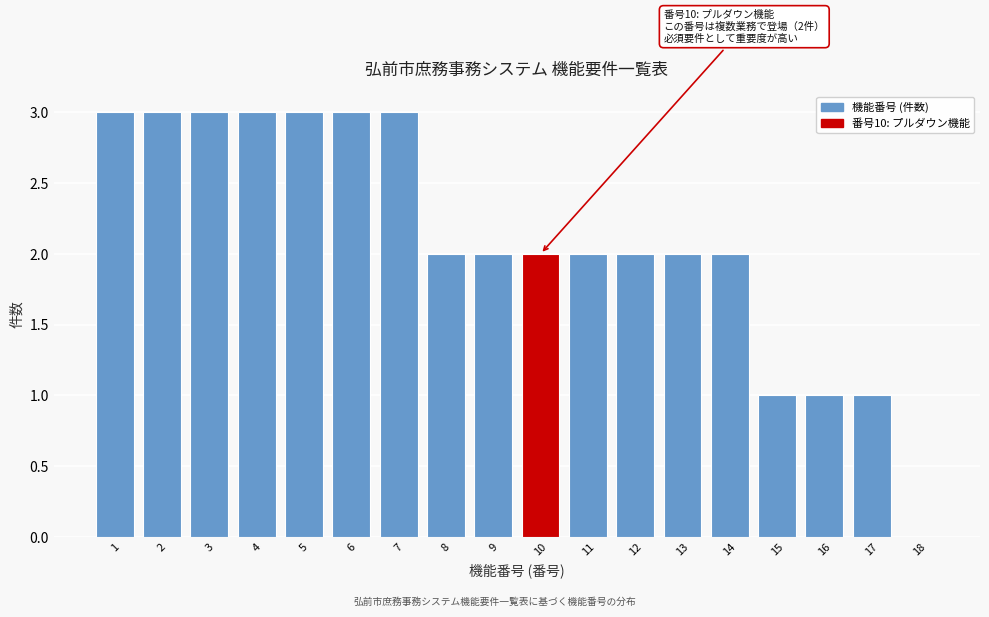

Reading right to left, transcribe all the data shown in this chart.

18=0	17=1	16=1	15=1	14=2	13=2	12=2	11=2	10=2	9=2	8=2	7=3	6=3	5=3	4=3	3=3	2=3	1=3